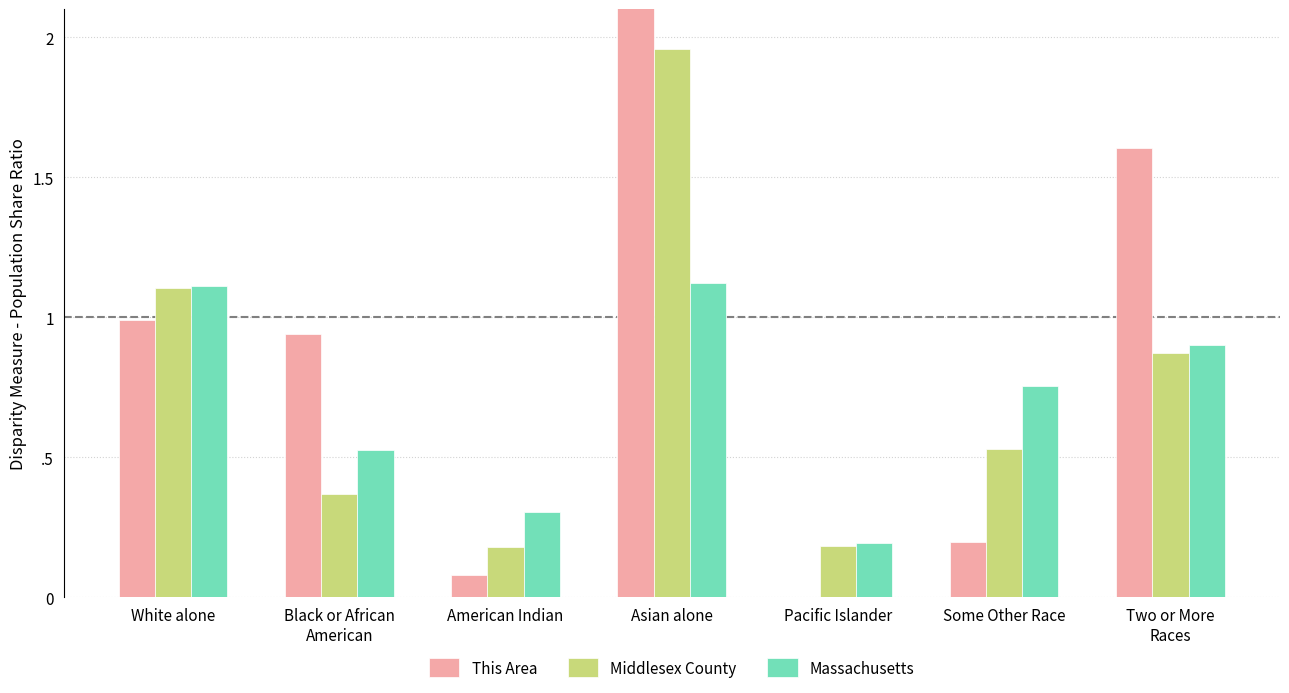

How many Massachusetts values are between 0 and 1?

5